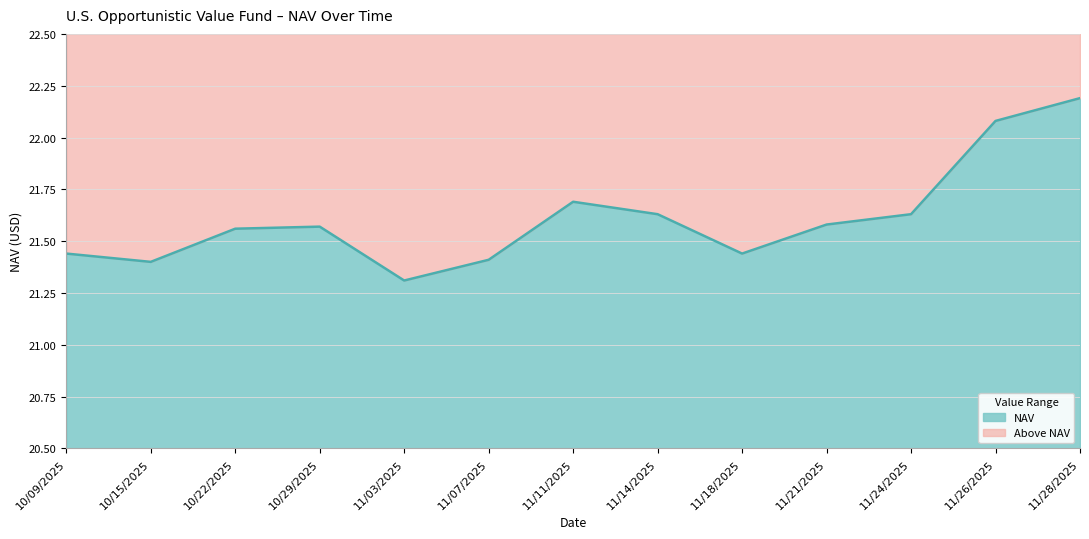

Between 11/11/2025 and 10/09/2025, which is larger?

11/11/2025